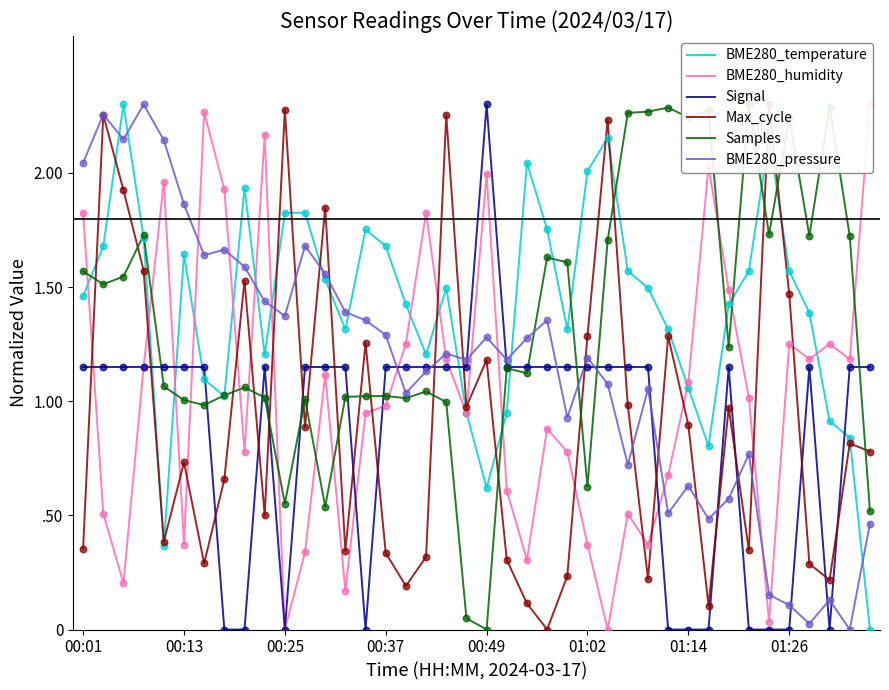

Which series contains the highest Y value?

BME280_temperature